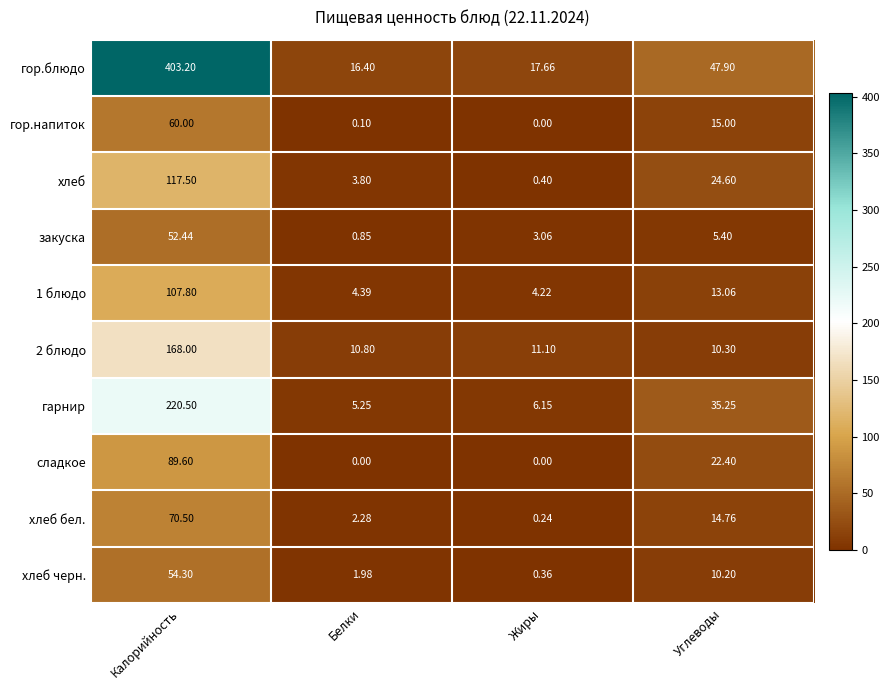

Which series has the largest total across all categories?

гор.блюдо